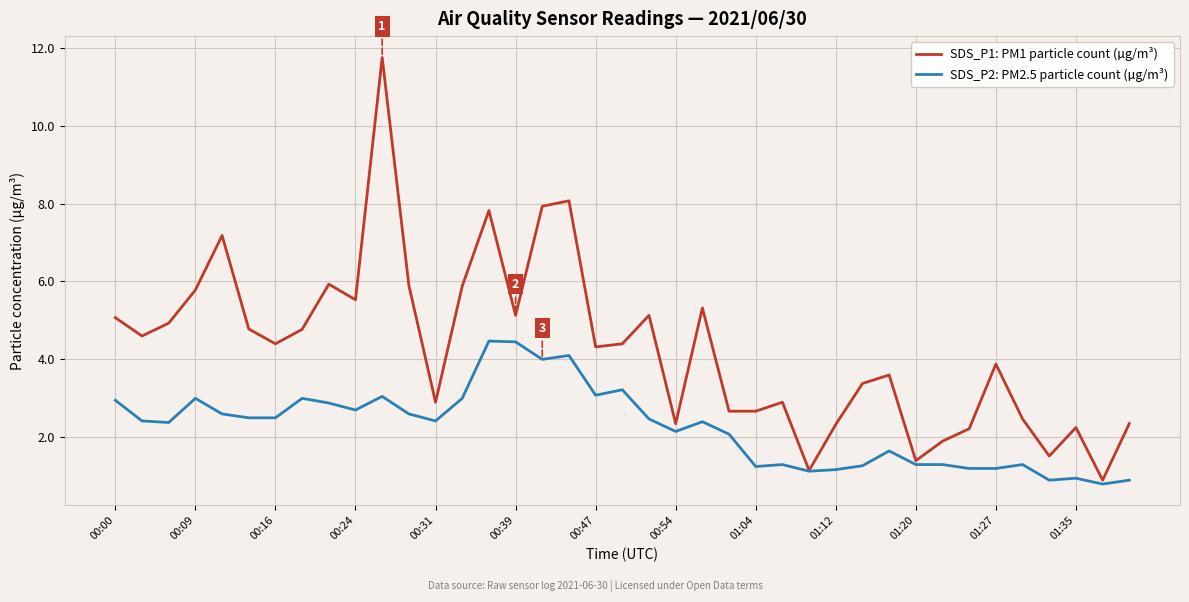

Rank the series by their maximum value, from highest to lowest.

SDS_P1: PM1 particle count (µg/m³), SDS_P2: PM2.5 particle count (µg/m³)